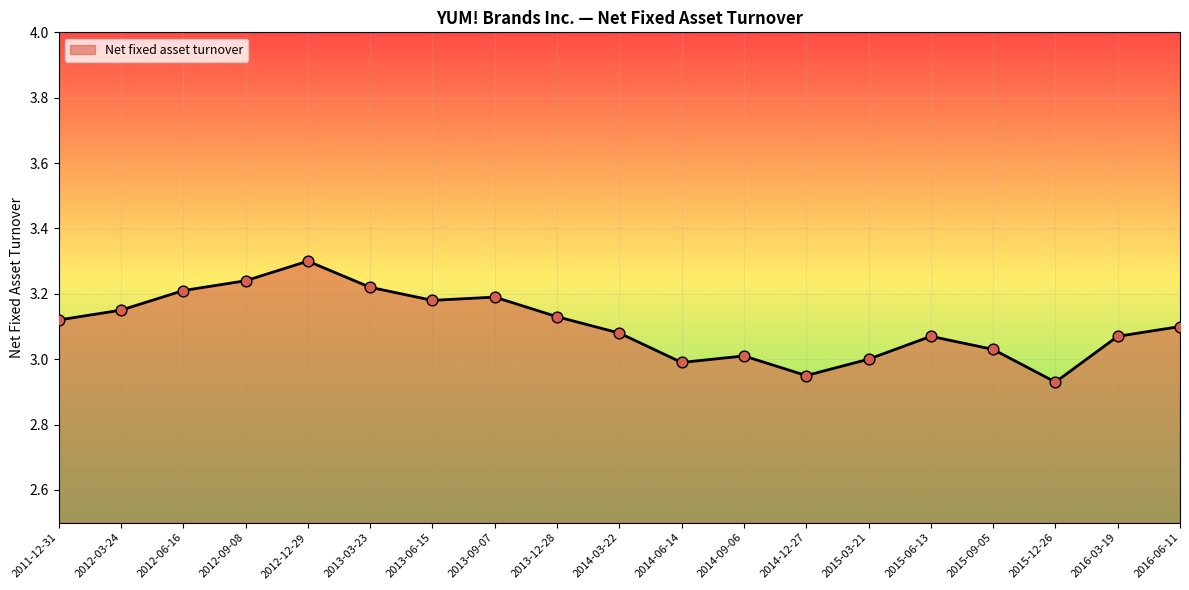

What is the ratio of the value at 2013-03-23 to the value at 2012-12-29?

1.0